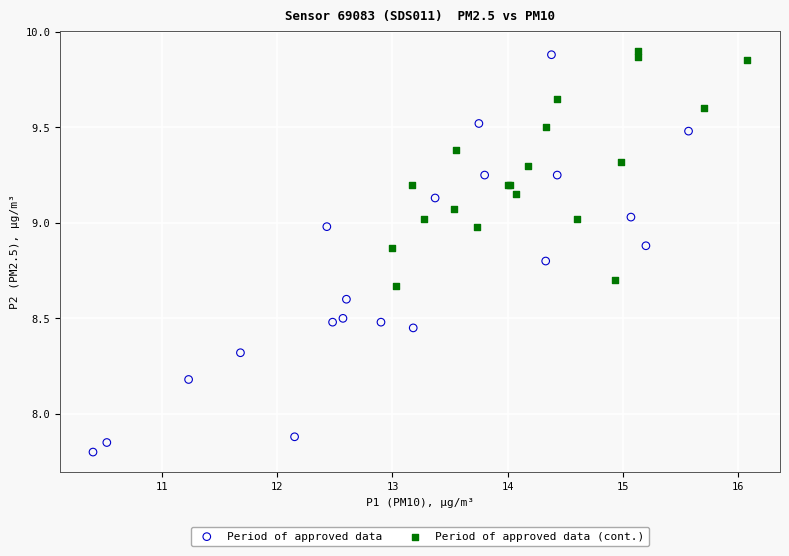

Which series reaches the minimum Y coordinate?

Period of approved data